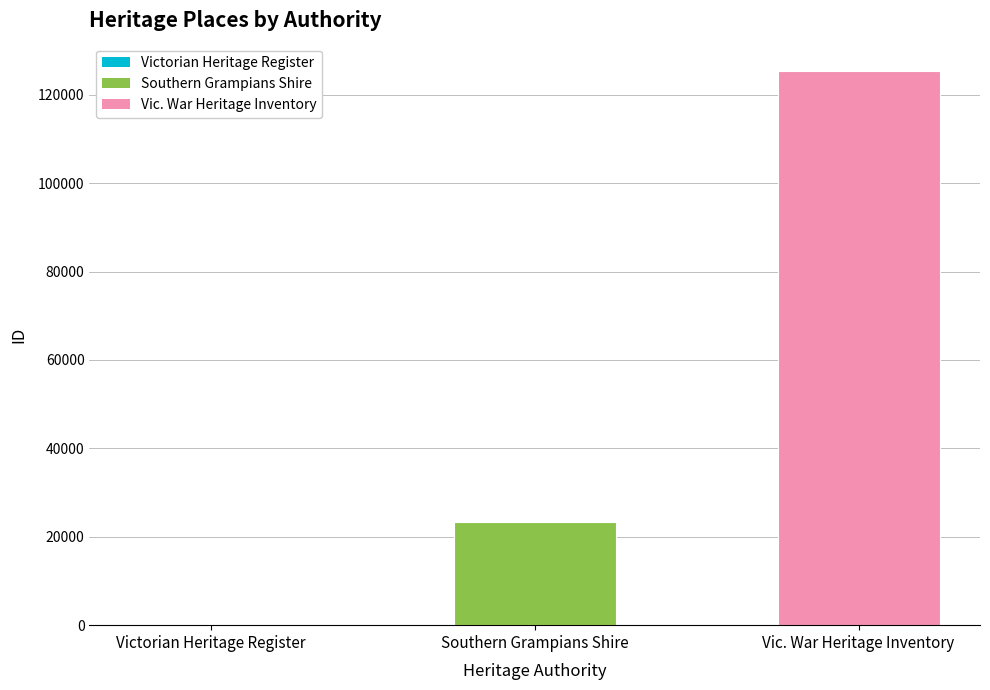

The chart shows a value of 23303 at Southern Grampians Shire. True or false?

True